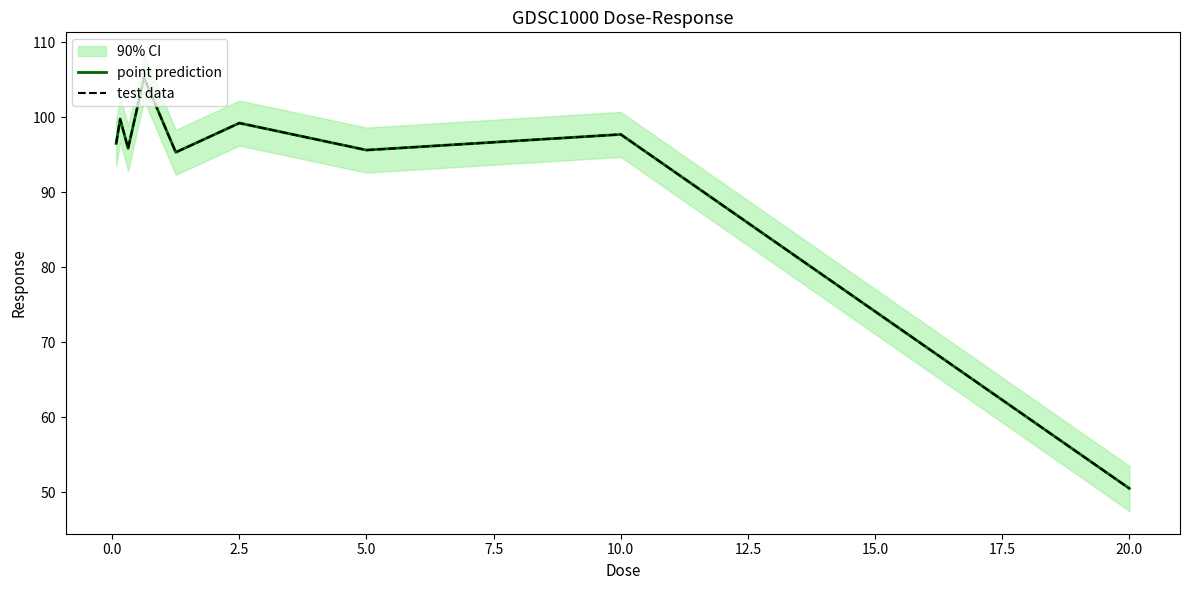

How many values in the point prediction series exceed 96?

5